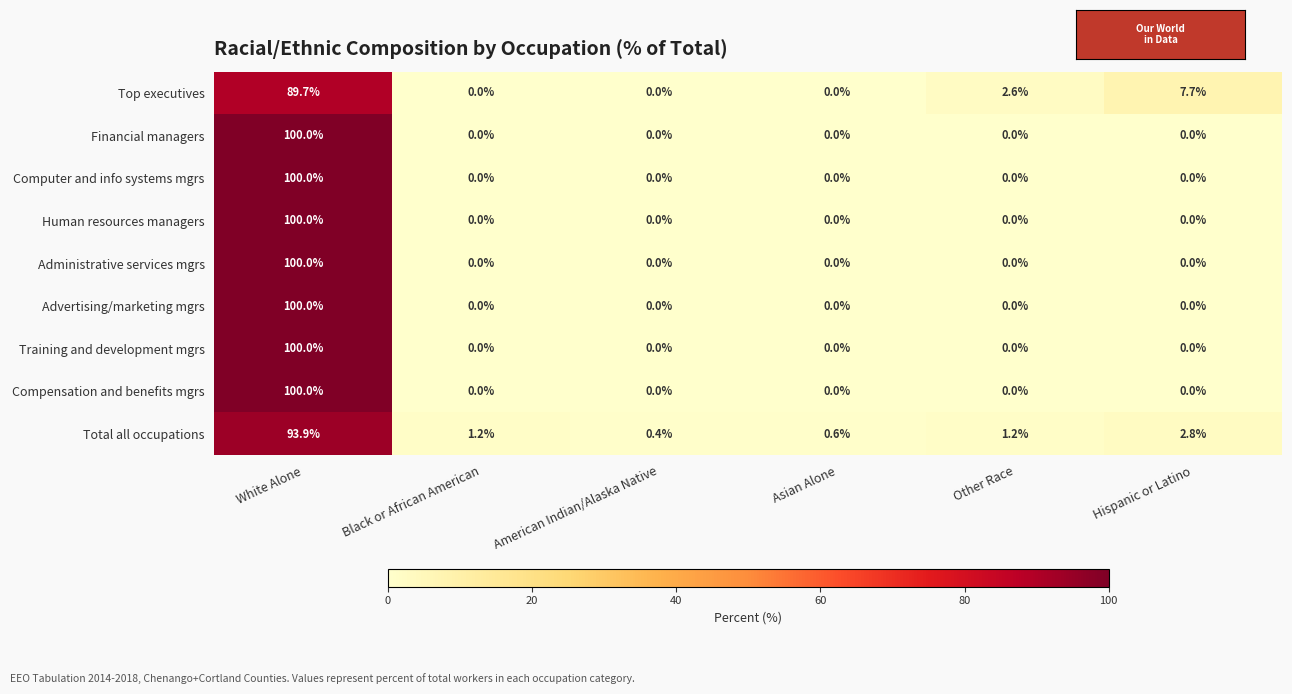

What is the total value across all series at Black or African American?

1.2